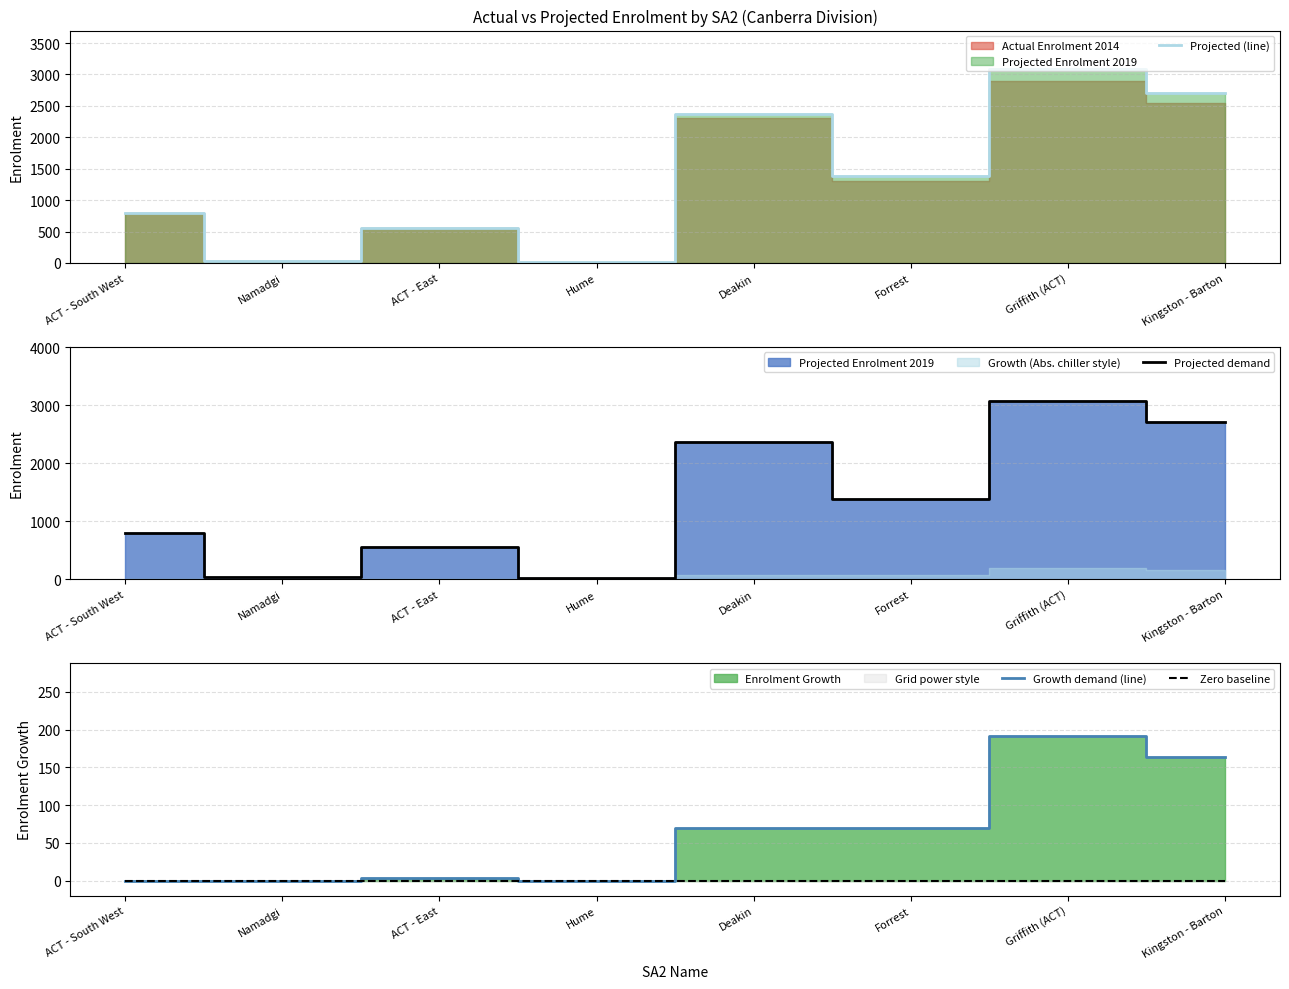

Does the chart have visible grid lines?

Yes